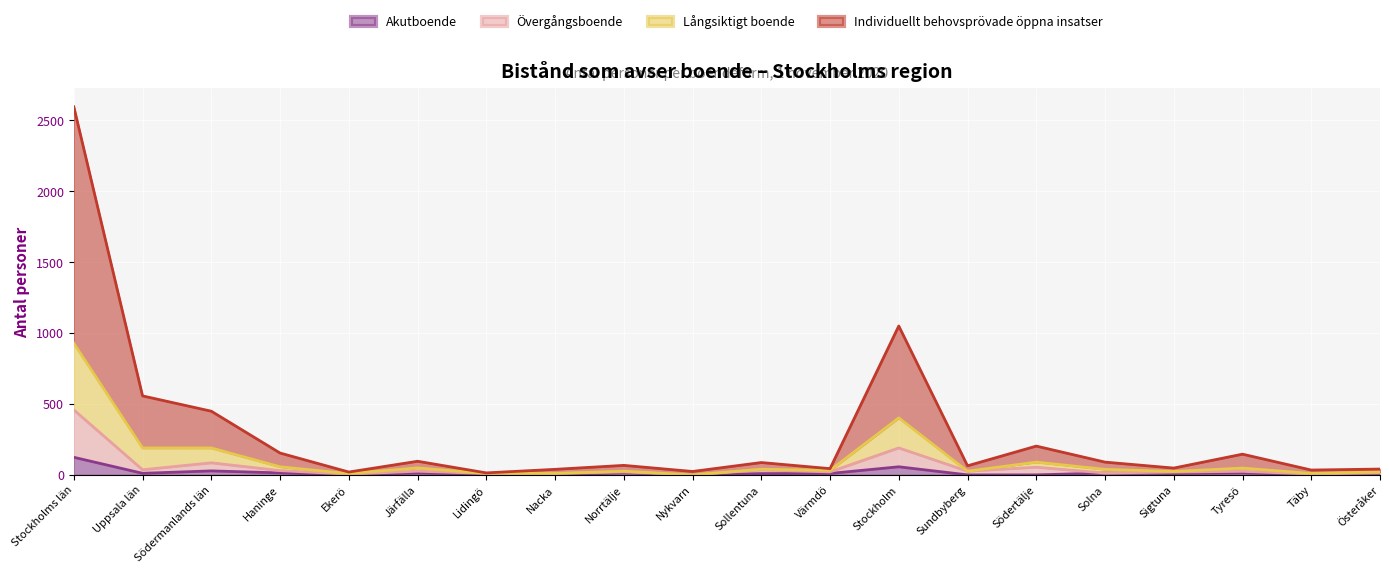

Is it true that Individuellt behovsprövade öppna insatser equals 21 at Österåker?

True